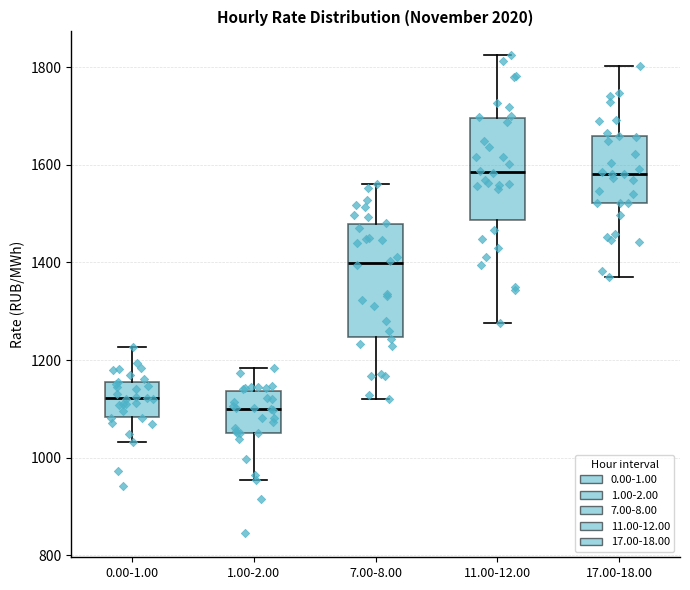

Reading left to right, read every box against the y-axis: the position of its median line, the range the box covers, and the ends of its whiskers. The values are not printed on the chart, so give them approximately, as read against the axis.

0.00-1.00: median 1120, box 1080 to 1160, whiskers 1040 to 1220
1.00-2.00: median 1100, box 1060 to 1140, whiskers 960 to 1180
7.00-8.00: median 1400, box 1240 to 1480, whiskers 1120 to 1560
11.00-12.00: median 1580, box 1480 to 1700, whiskers 1280 to 1820
17.00-18.00: median 1580, box 1520 to 1660, whiskers 1380 to 1800